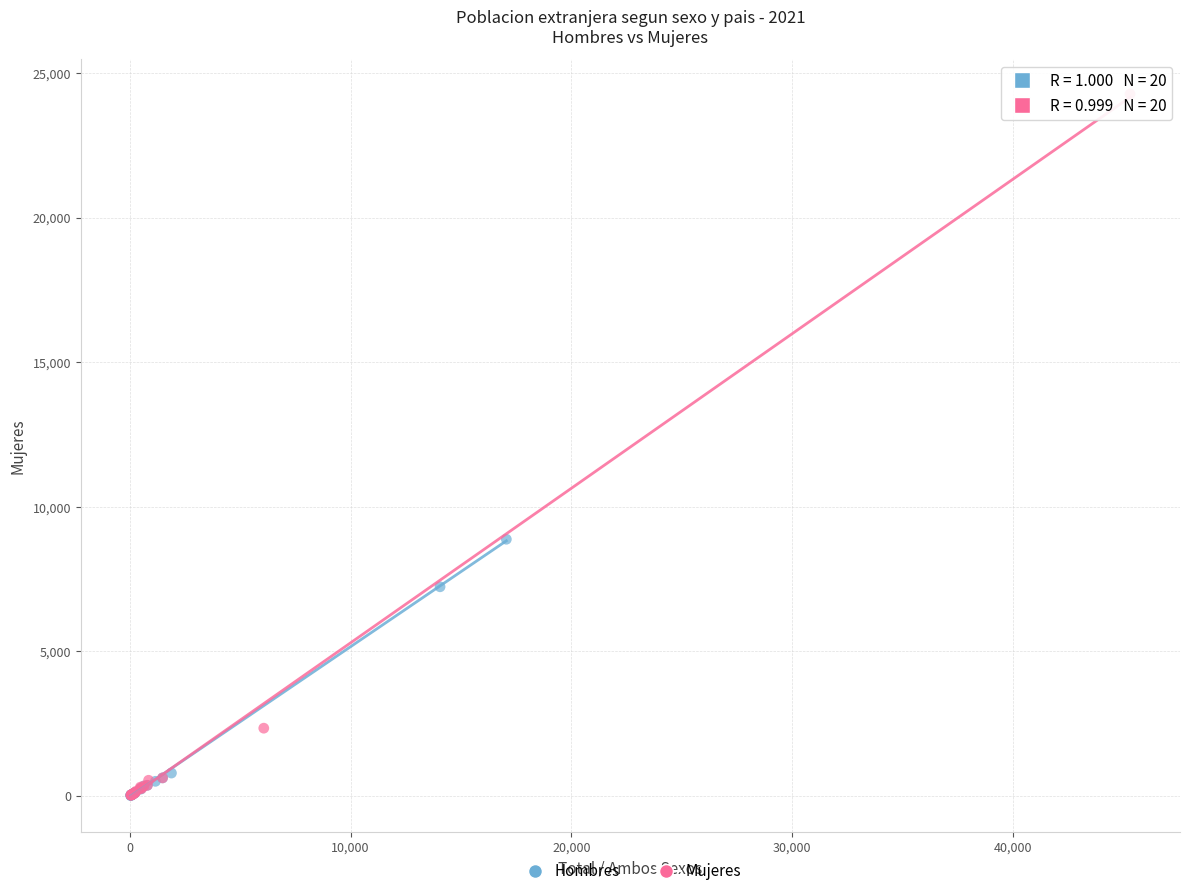

What are all the series names shown in the legend?

Hombres, Mujeres